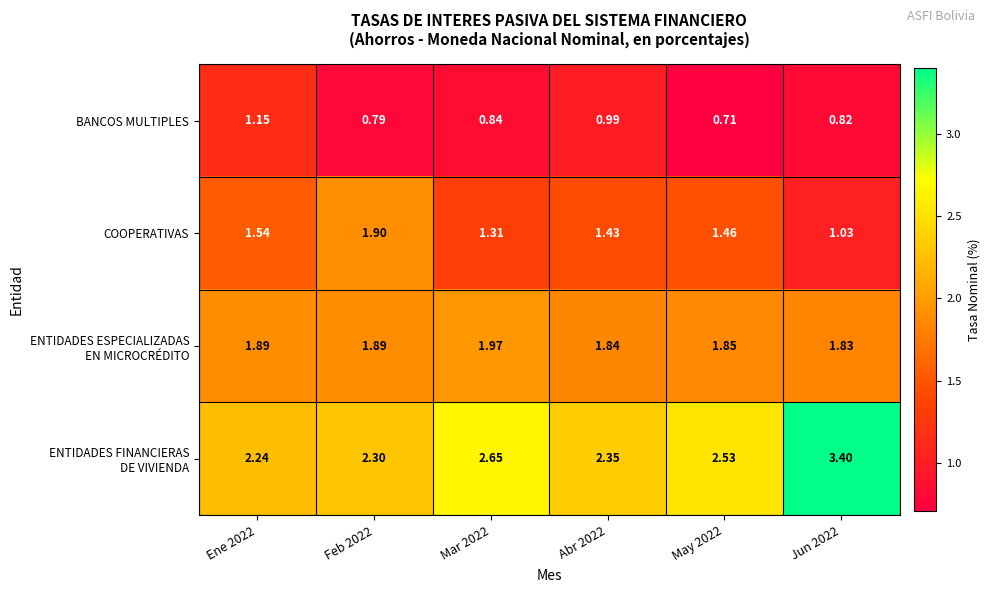

Between Feb 2022 and Abr 2022, which series saw the biggest shift?

COOPERATIVAS